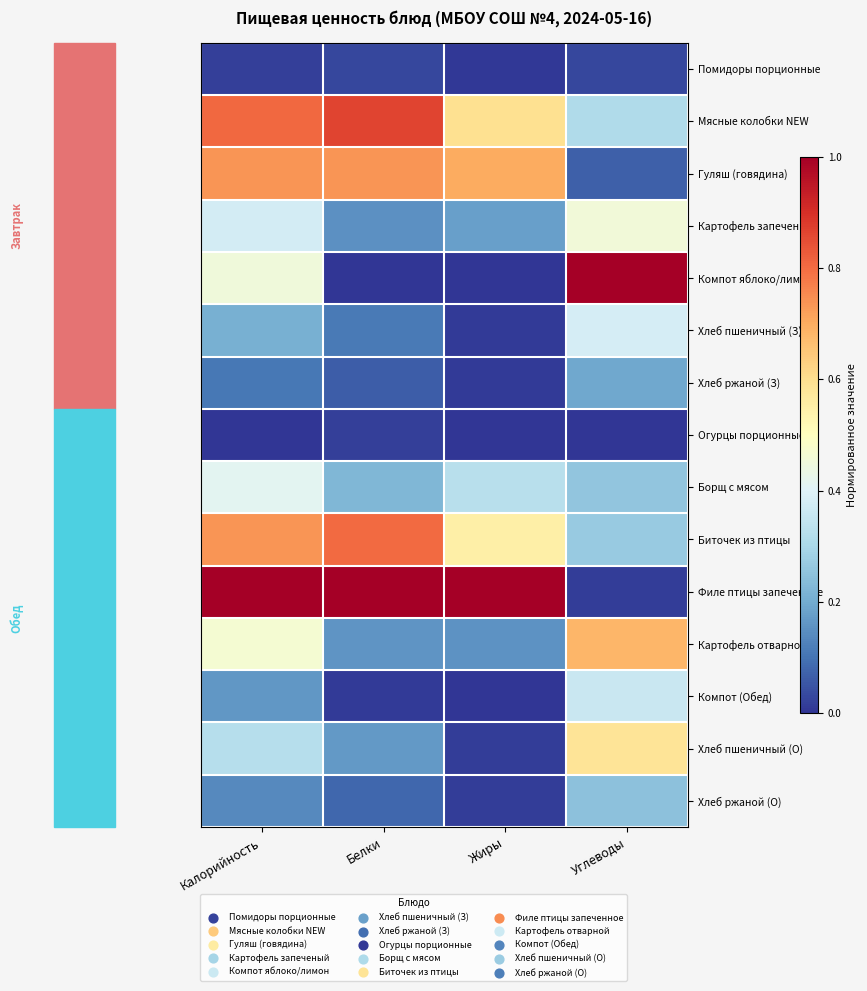

What is the maximum value shown in the chart?

1.0